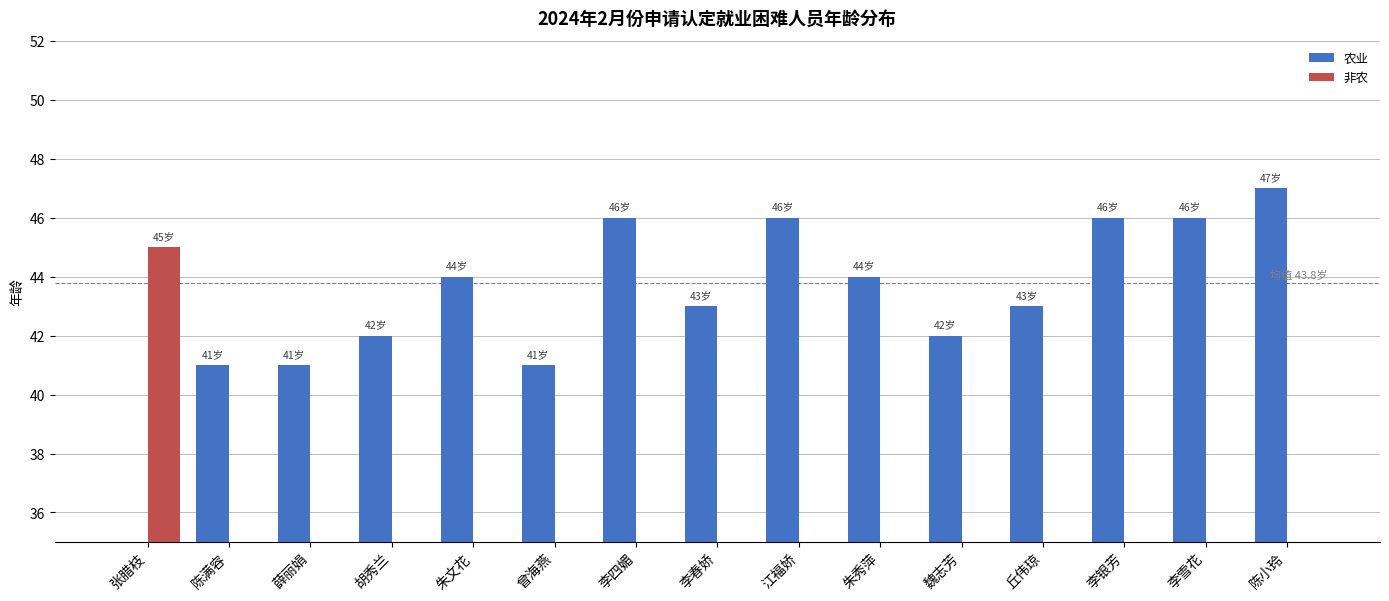

What is the difference between the maximum and minimum values in the 非农 series?

45